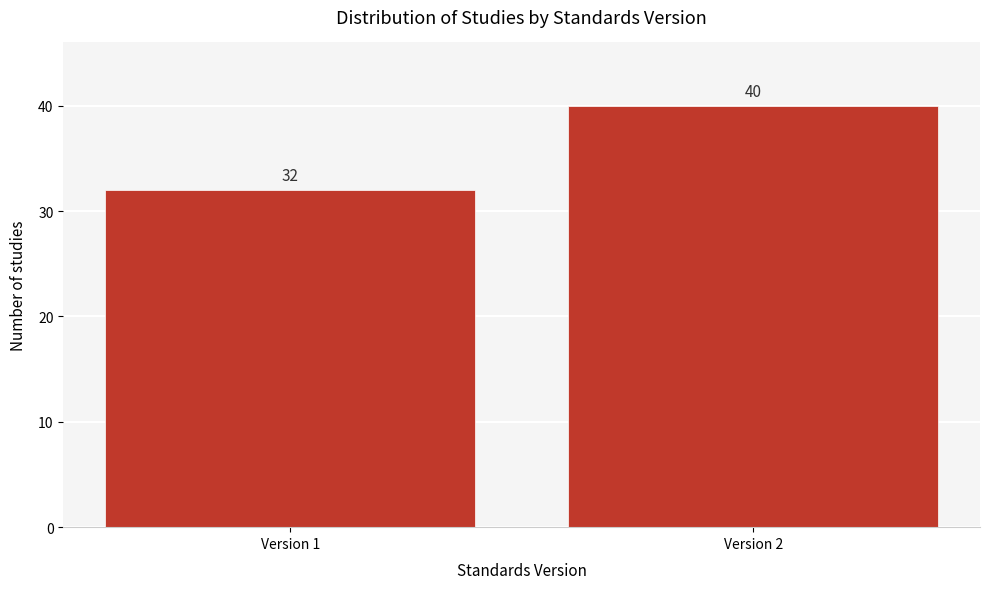

Reading left to right, transcribe all the data shown in this chart.

32	40